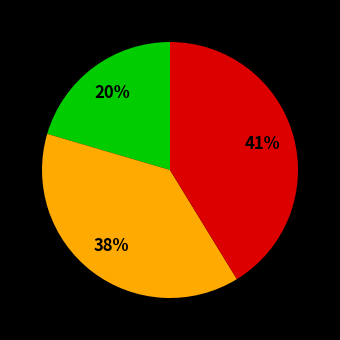

How many slices are in this pie chart?

3